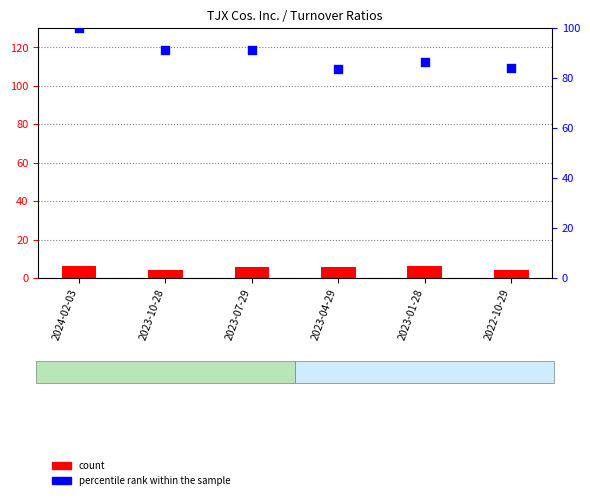

Which series reaches the maximum Y coordinate?

percentile rank within the sample